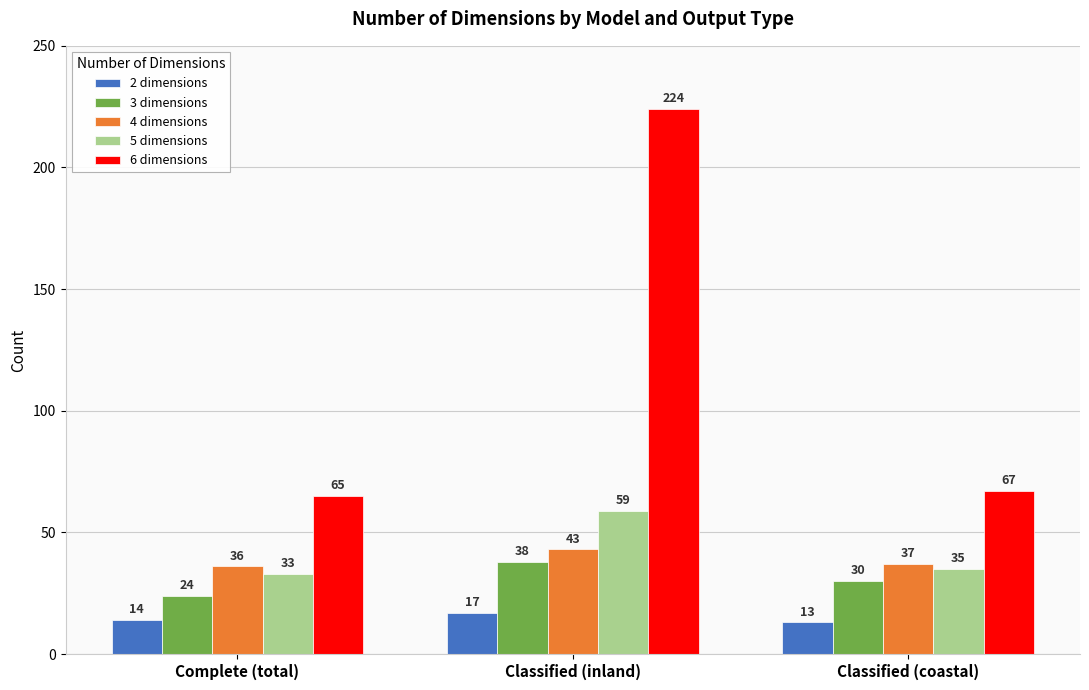

What is the sum of all 5 dimensions values?

127